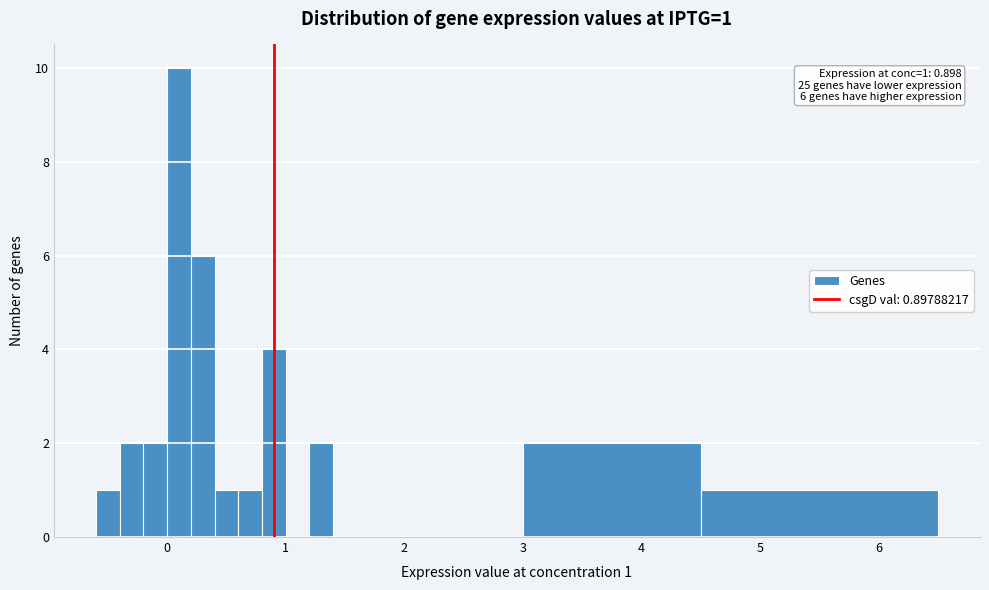

Read against the x-axis, roughly where is the centre of the tallest bar?

0.1